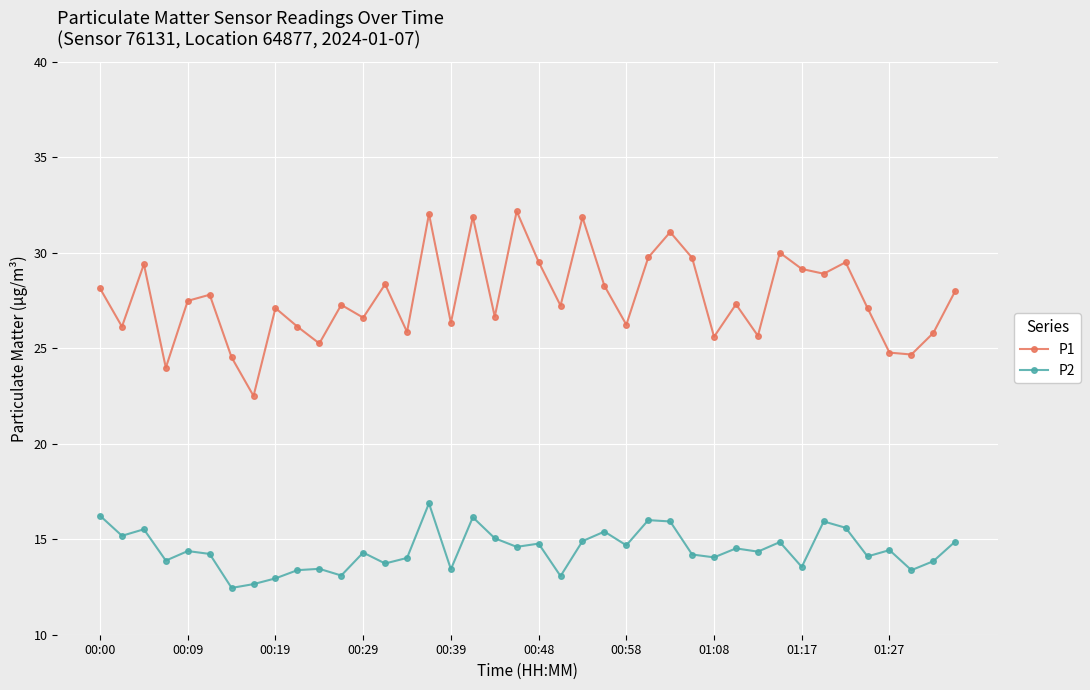

How many distinct data groups are displayed?

2